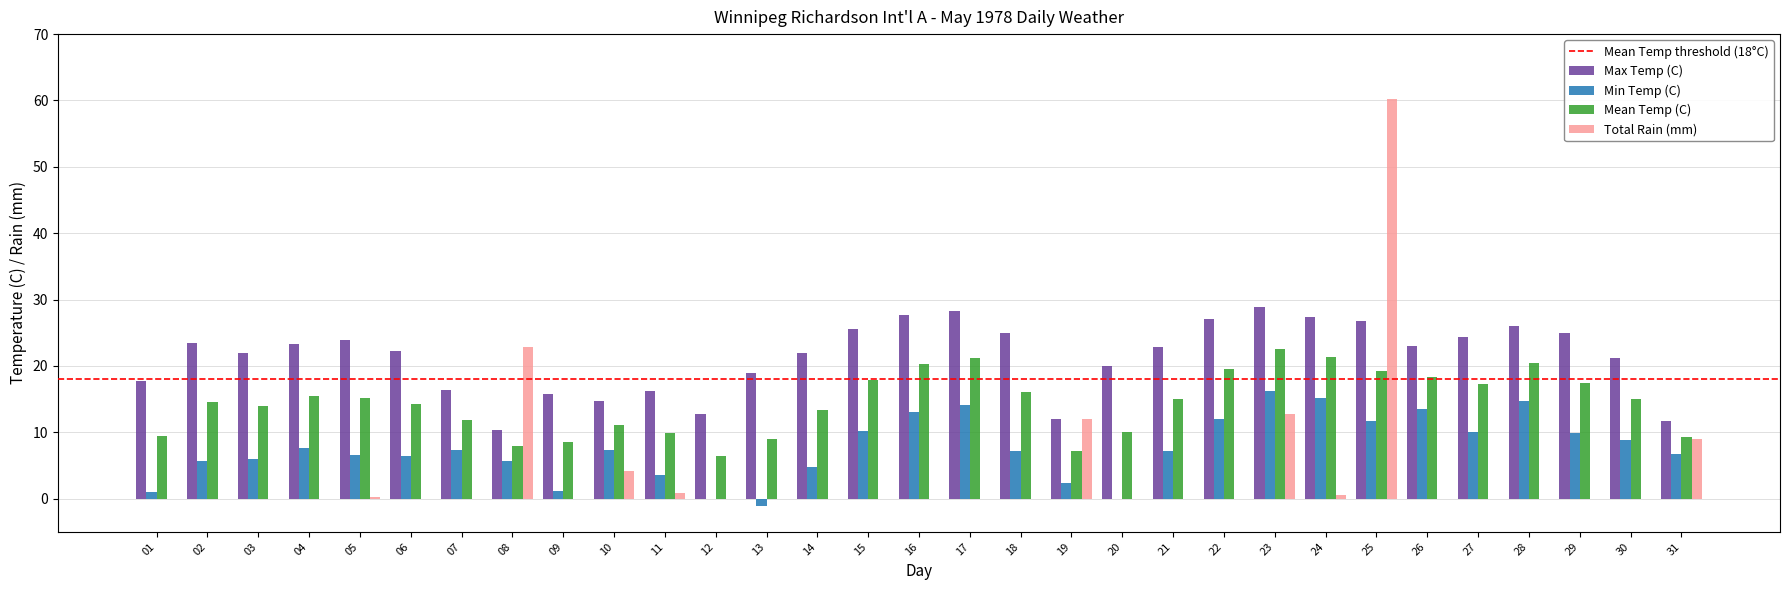

Is it true that Mean Temp (C) equals 7.2 at 19?

True